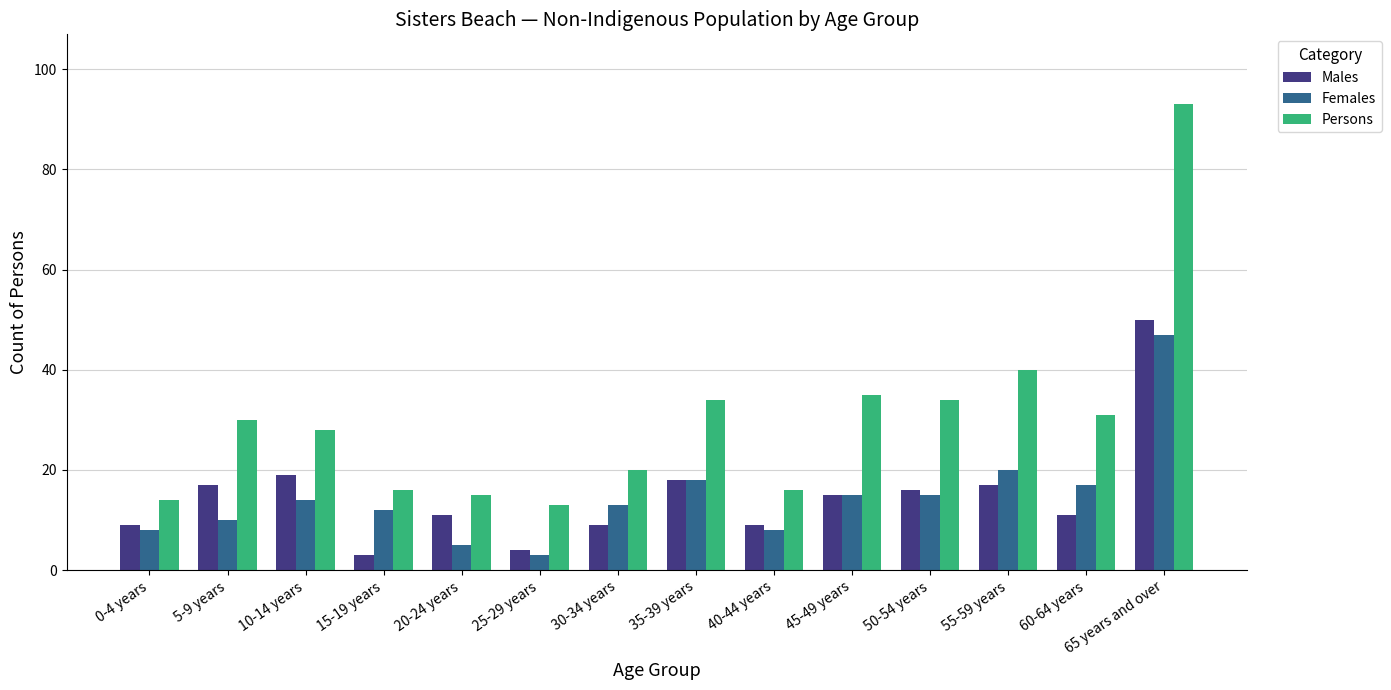

How many bars are there in total?

42